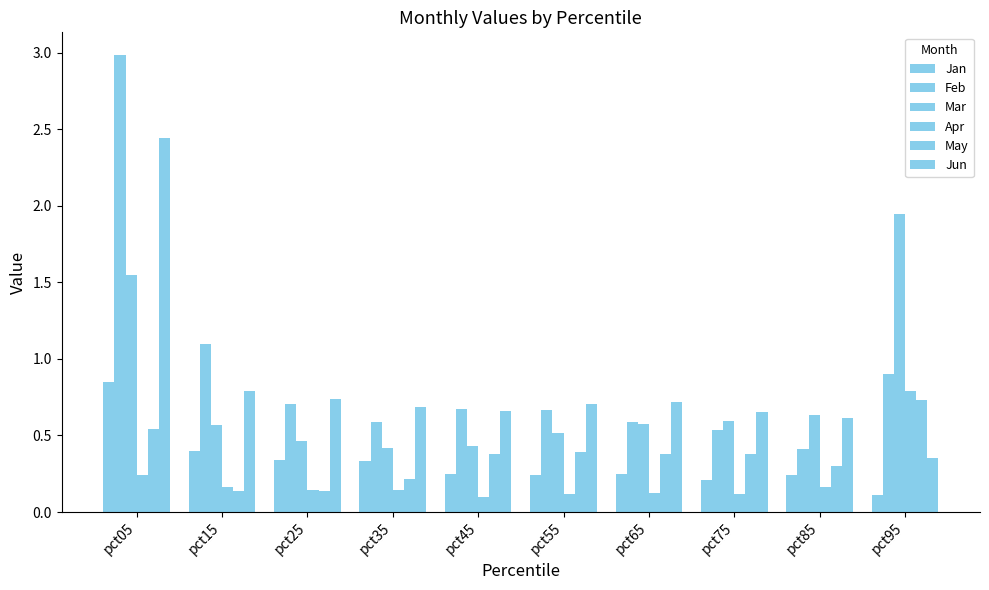

How many distinct data groups are displayed?

6